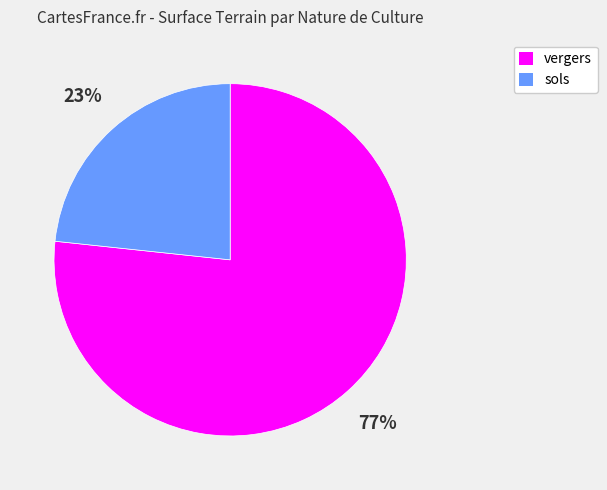

What is the majority slice?

vergers